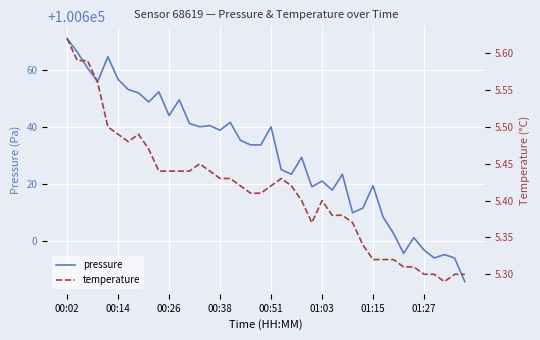

True or false: temperature has more than 2 interior local peaks.

True